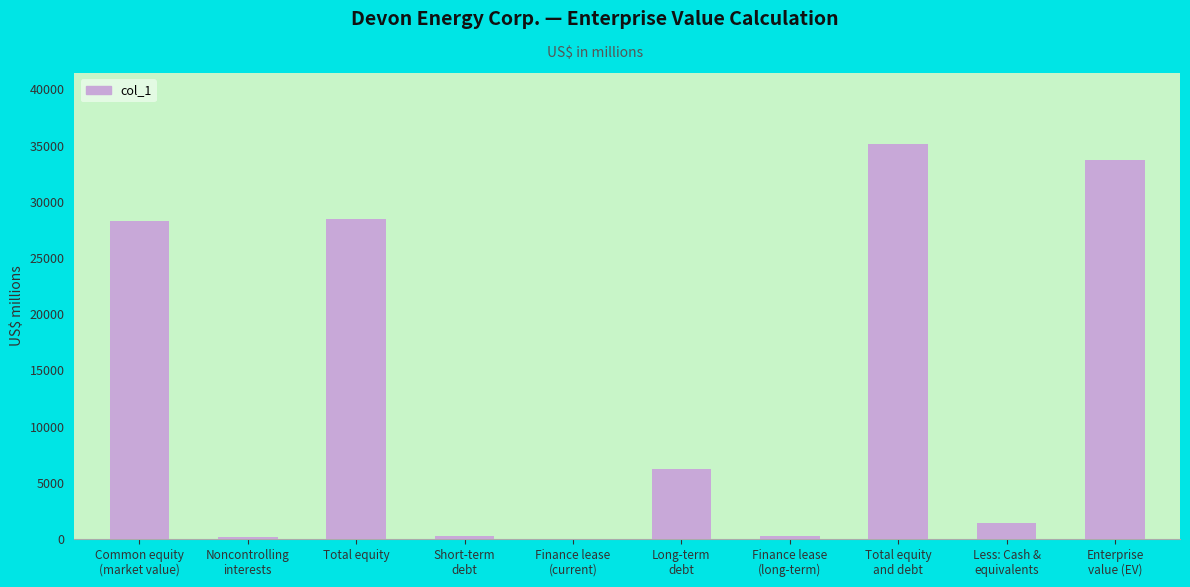

What is the maximum value shown in the chart?

35132